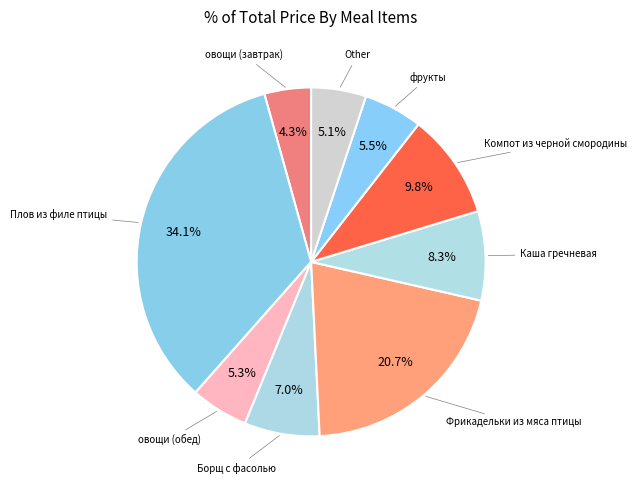

Is there a majority slice in this chart?

No